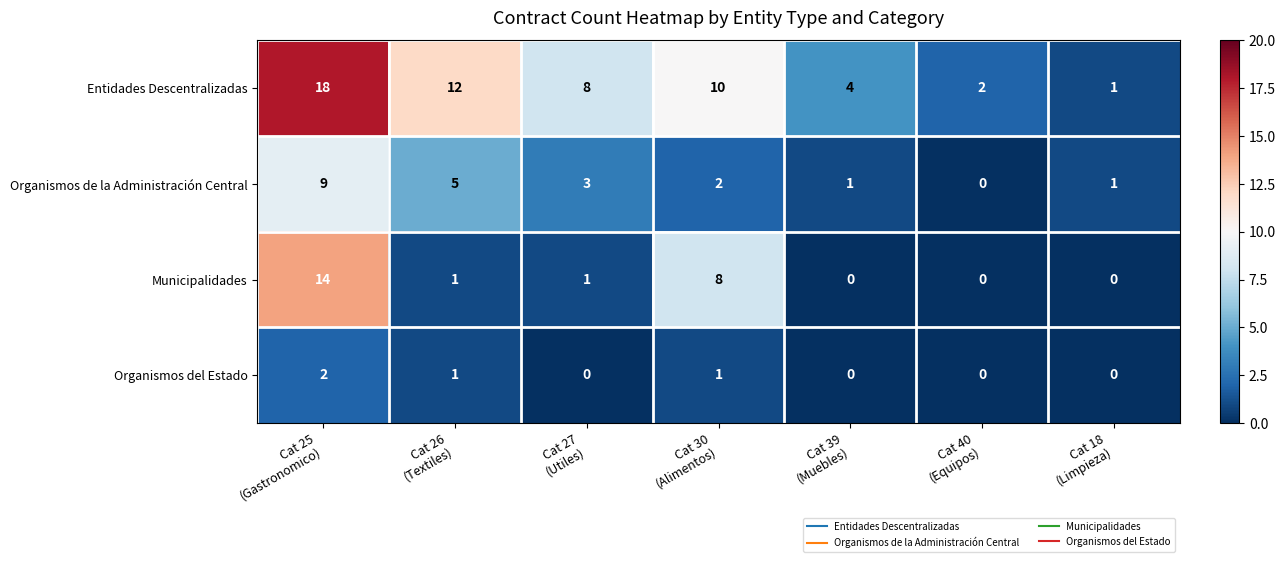

Reading left to right, what are all the values shown in this chart?

Entidades Descentralizadas: 18	12	8	10	4	2	1
Organismos de la Administración Central: 9	5	3	2	1	0	1
Municipalidades: 14	1	1	8	0	0	0
Organismos del Estado: 2	1	0	1	0	0	0